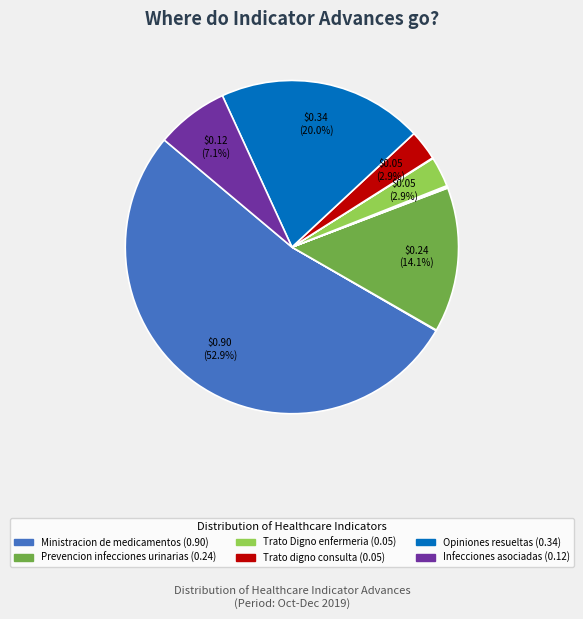

Which slice is the largest?

Ministracion de medicamentos